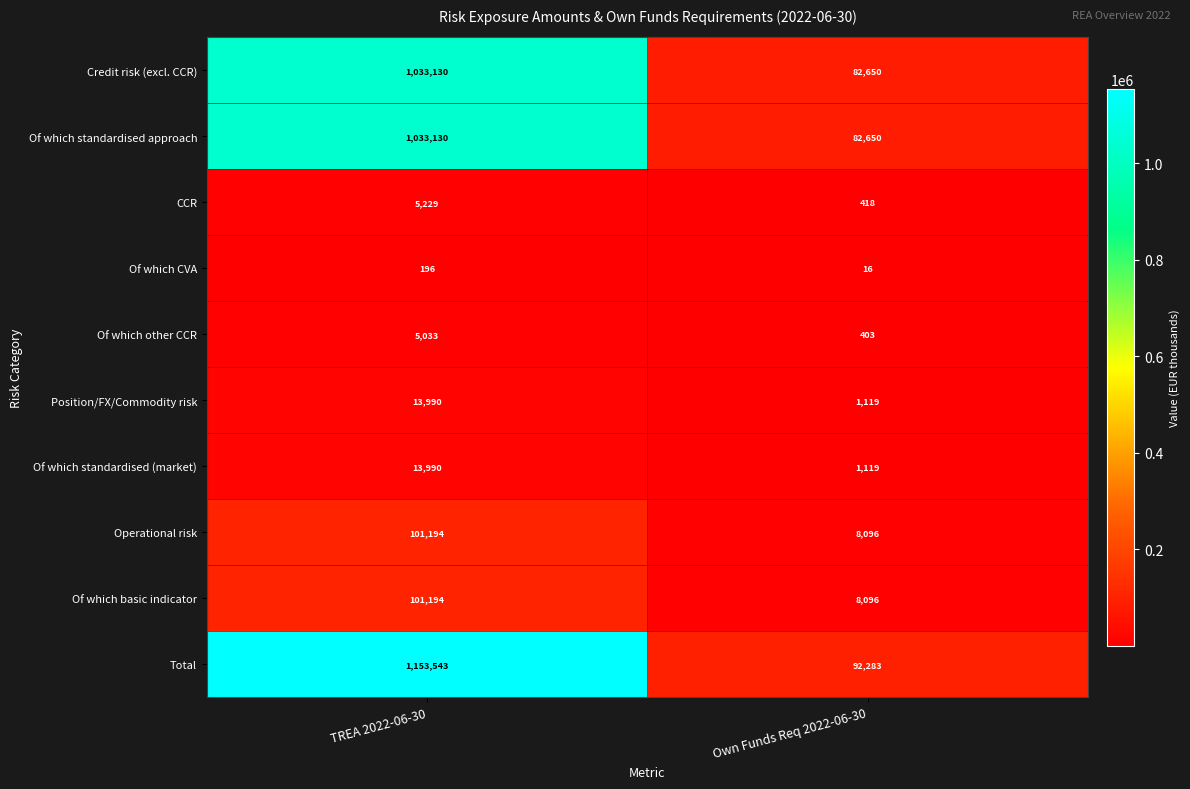

Which label corresponds to the smallest value in the chart?

Own Funds Req 2022-06-30